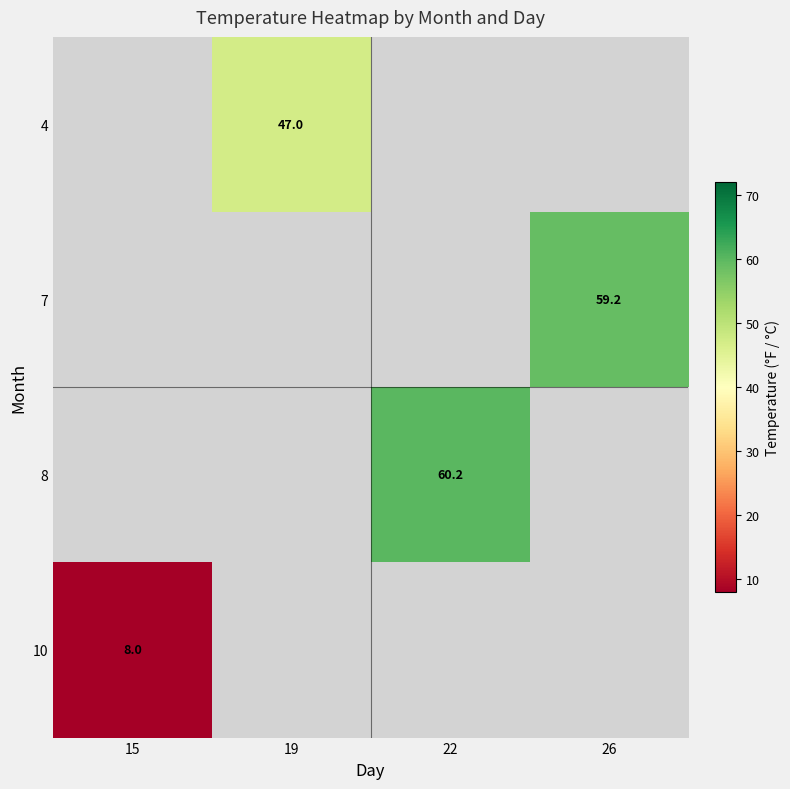

List the labels in order of 4 value, largest first.

15, 19, 22, 26